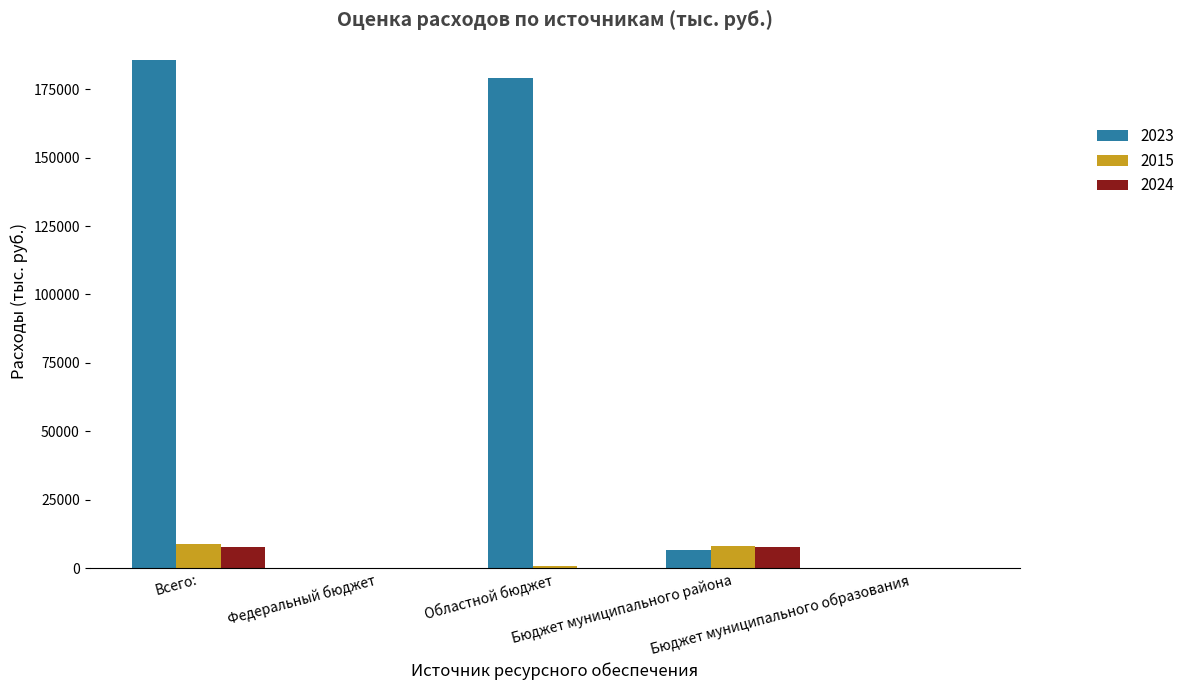

Where does the 2015 series first go above 802?

Всего: